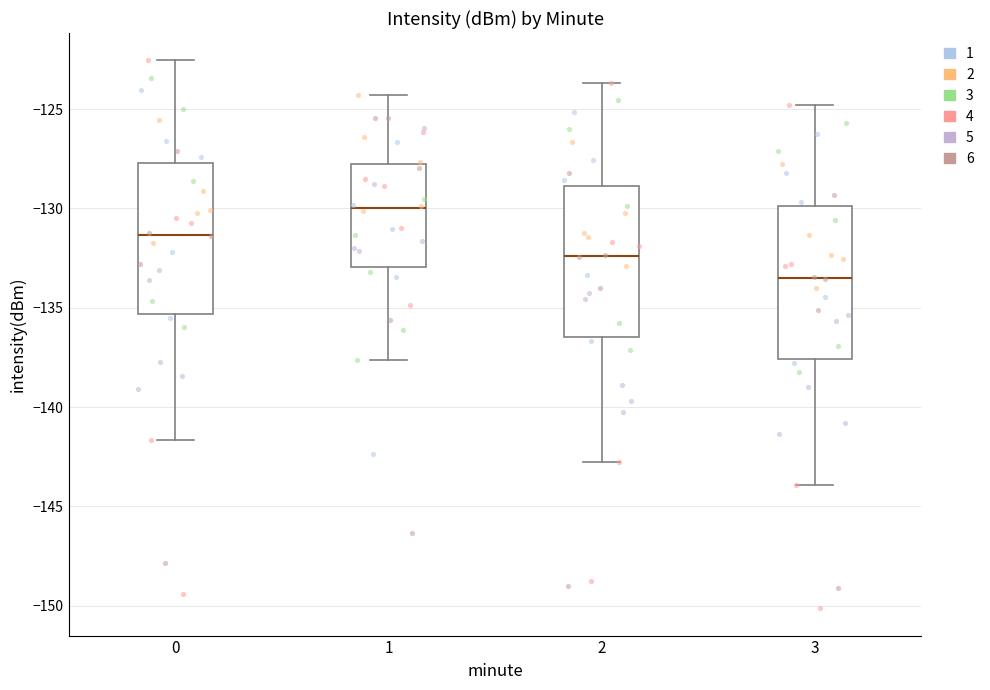

Which box has the lowest median line?

3